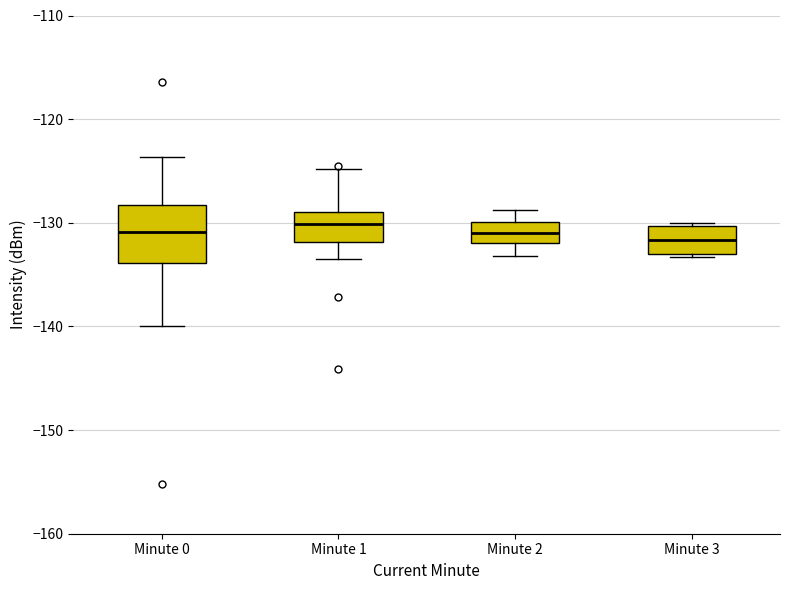

Where does the lower whisker of the box for Minute 0 end on the y-axis? The values are not printed on the chart, so give them approximately, as read against the axis.

-140